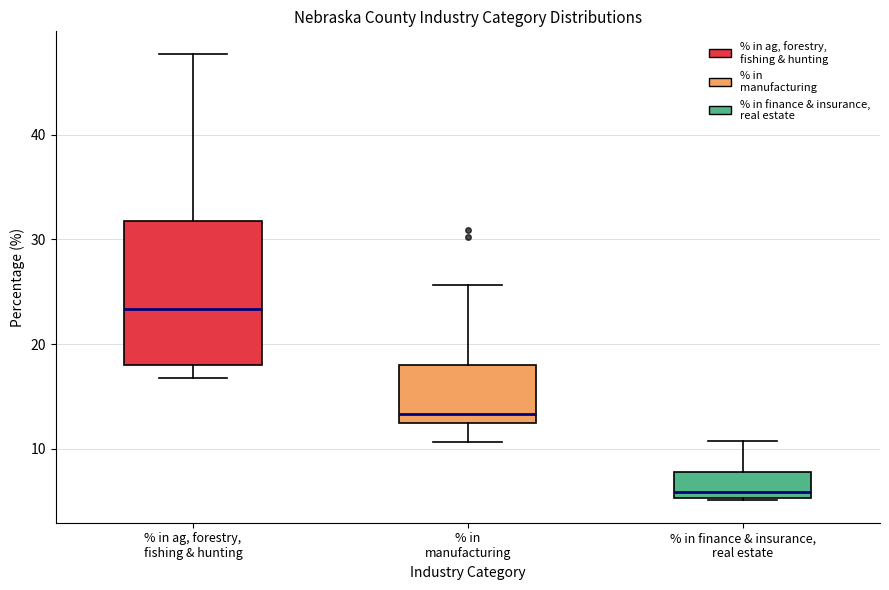

Comparing the boxes themselves (not the whiskers), which one is the tallest?

% in ag, forestry, fishing & hunting